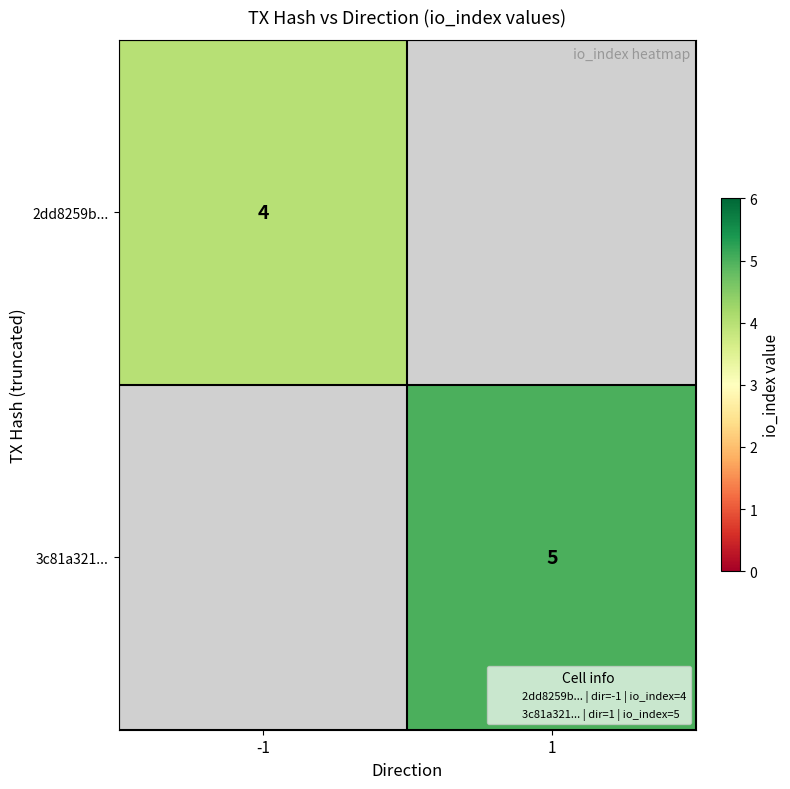

Rank the series at 1 from lowest to highest value.

2dd8259b..., 3c81a321...